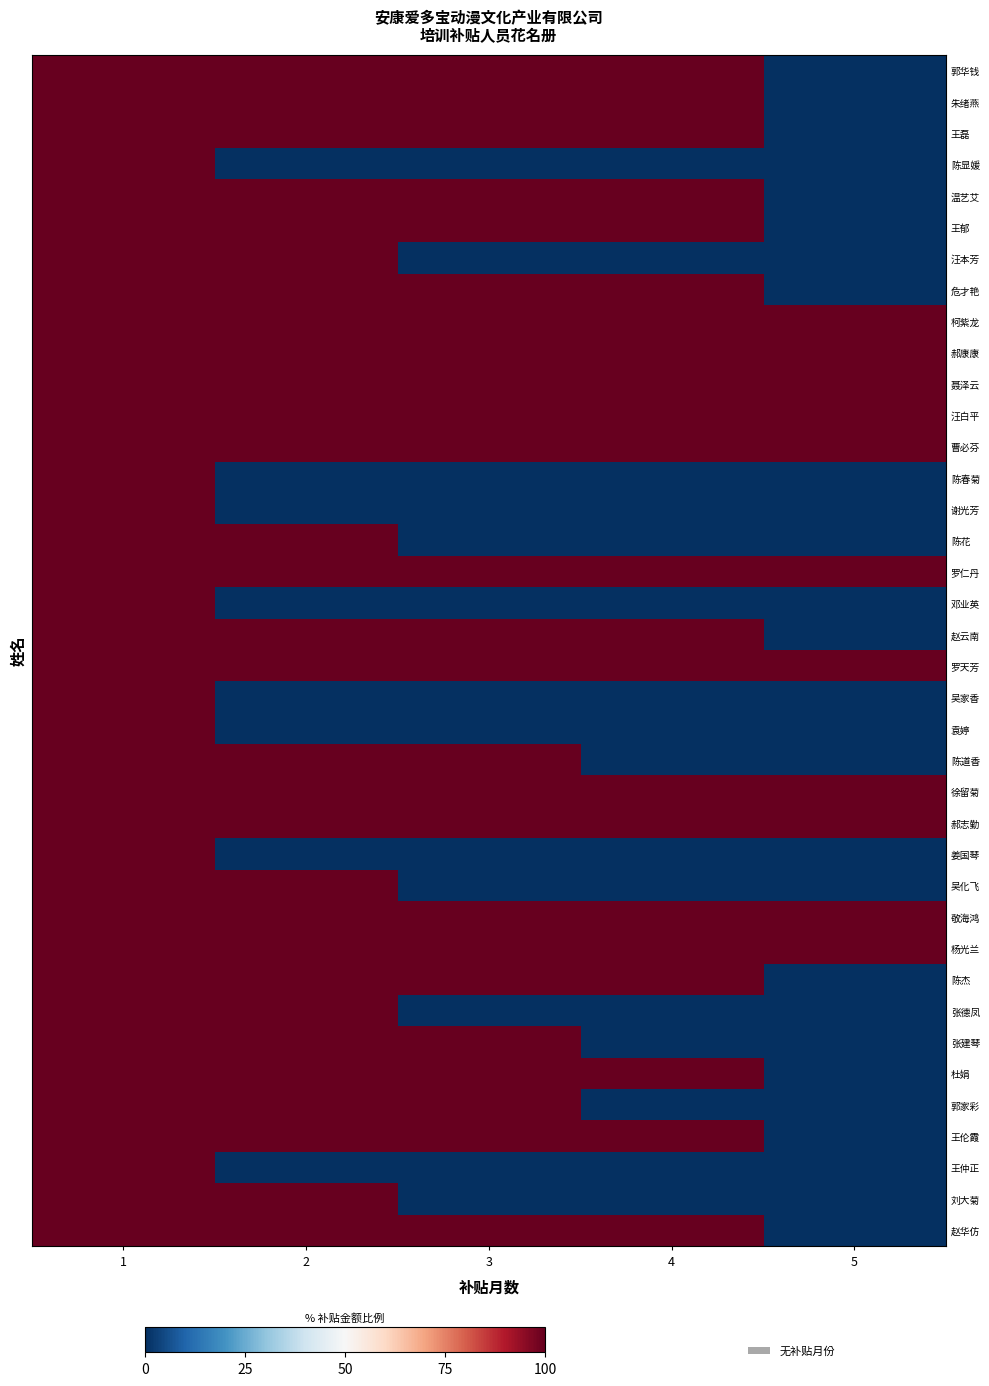

How many distinct data groups are displayed?

38